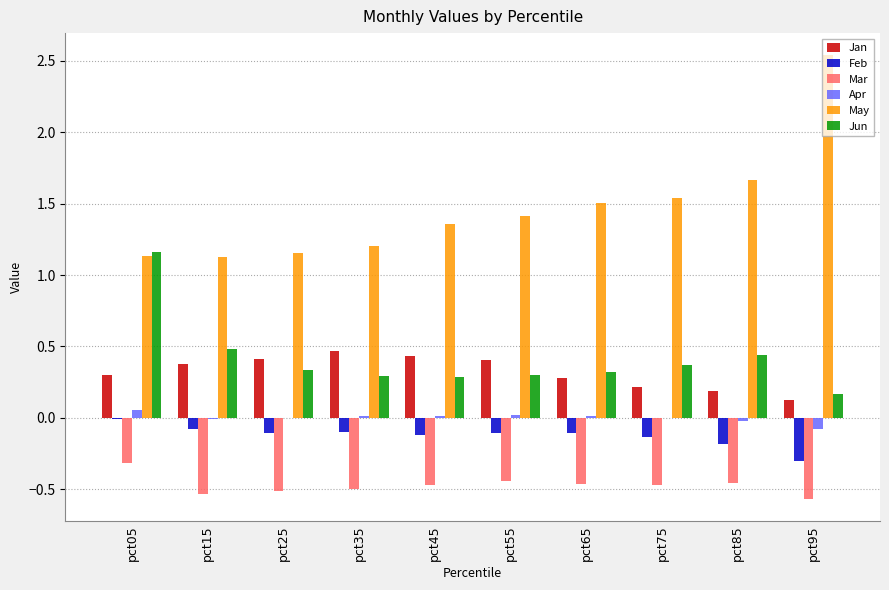

Where is Feb nearest to the value 0?

pct05